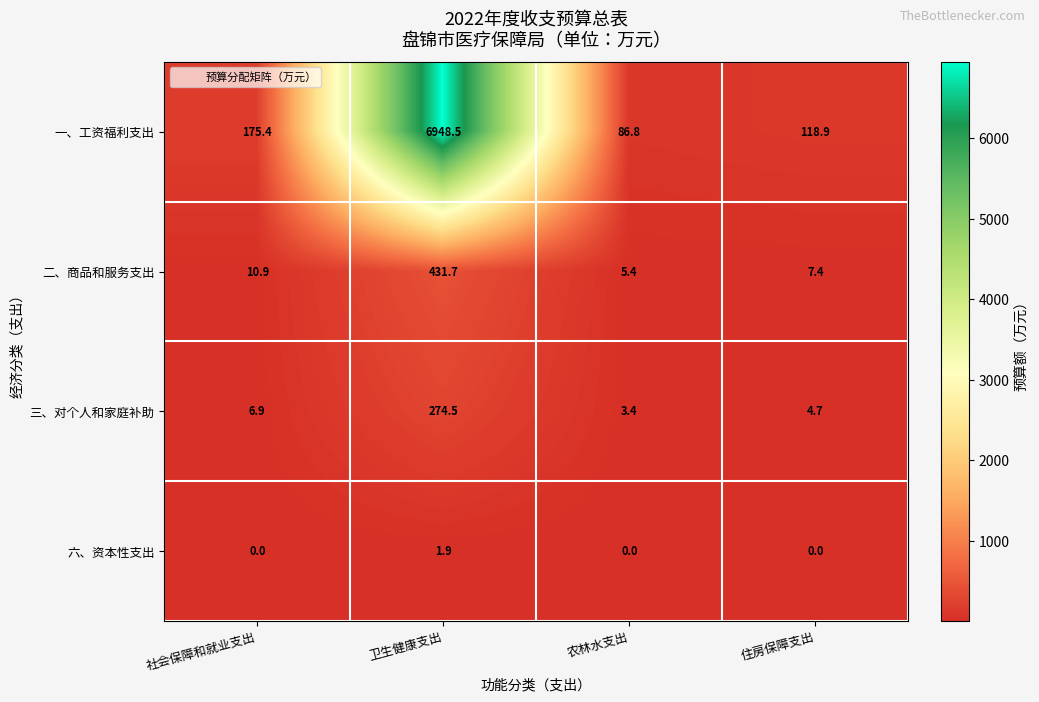

Reading left to right, what are all the values shown in this chart?

一、工资福利支出: 社会保障和就业支出=175.4	卫生健康支出=6948.5	农林水支出=86.8	住房保障支出=118.9
二、商品和服务支出: 社会保障和就业支出=10.9	卫生健康支出=431.7	农林水支出=5.4	住房保障支出=7.4
三、对个人和家庭补助: 社会保障和就业支出=6.9	卫生健康支出=274.5	农林水支出=3.4	住房保障支出=4.7
六、资本性支出: 社会保障和就业支出=0.0	卫生健康支出=1.9	农林水支出=0.0	住房保障支出=0.0